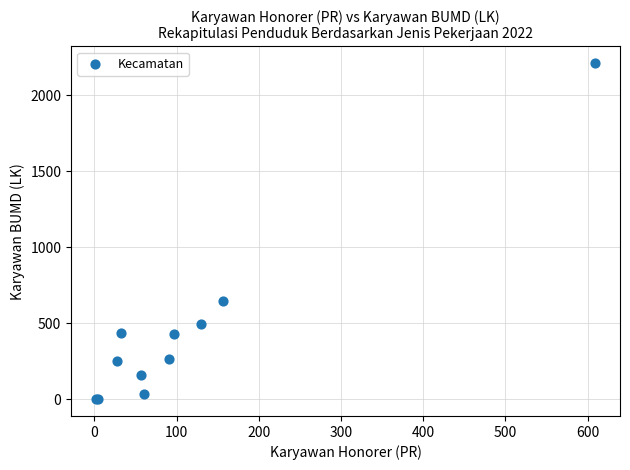

What Y value in the scatter plot is closest to 1105?

644